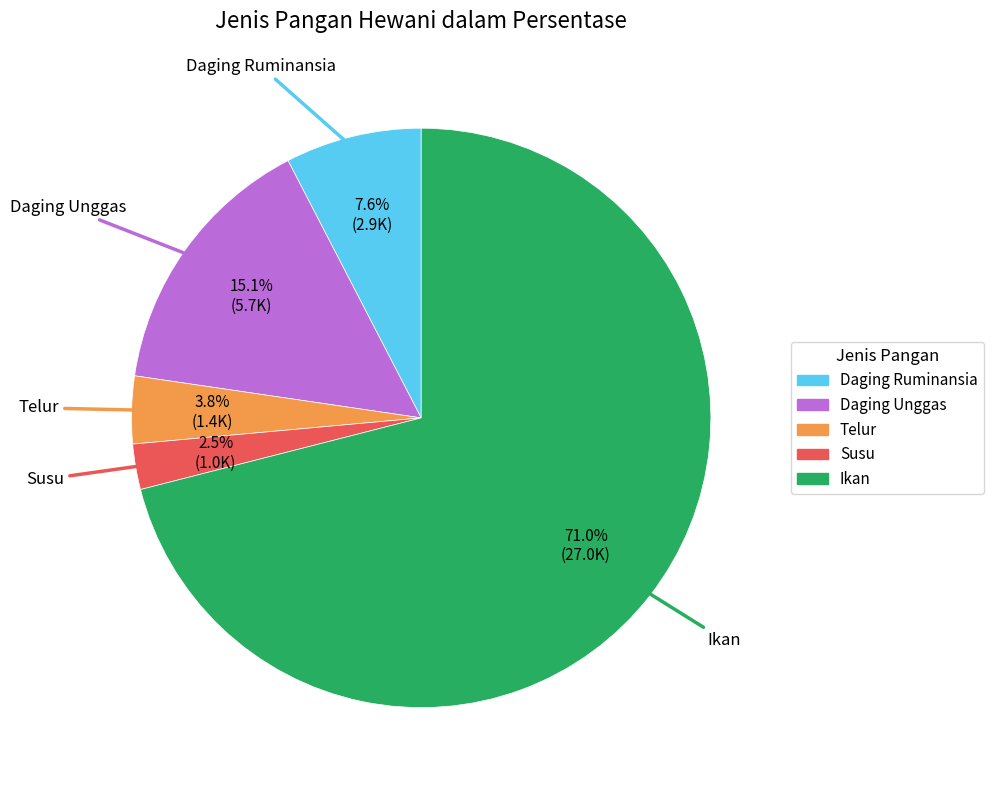

To the nearest percent, what is the average slice percentage?

20%